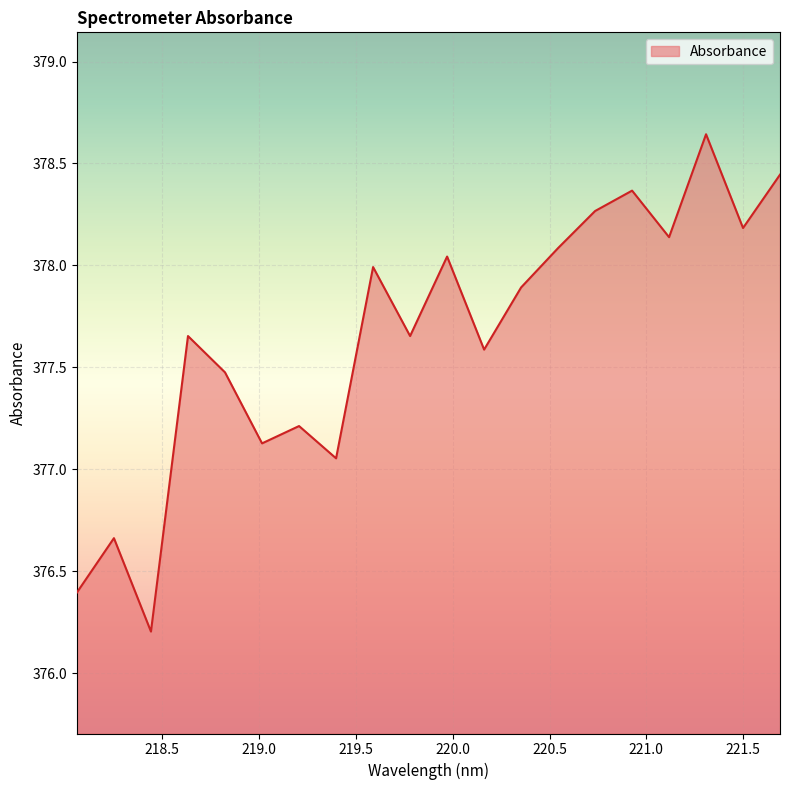

How many interior local peaks (higher than both neighbors) does the data have?

7